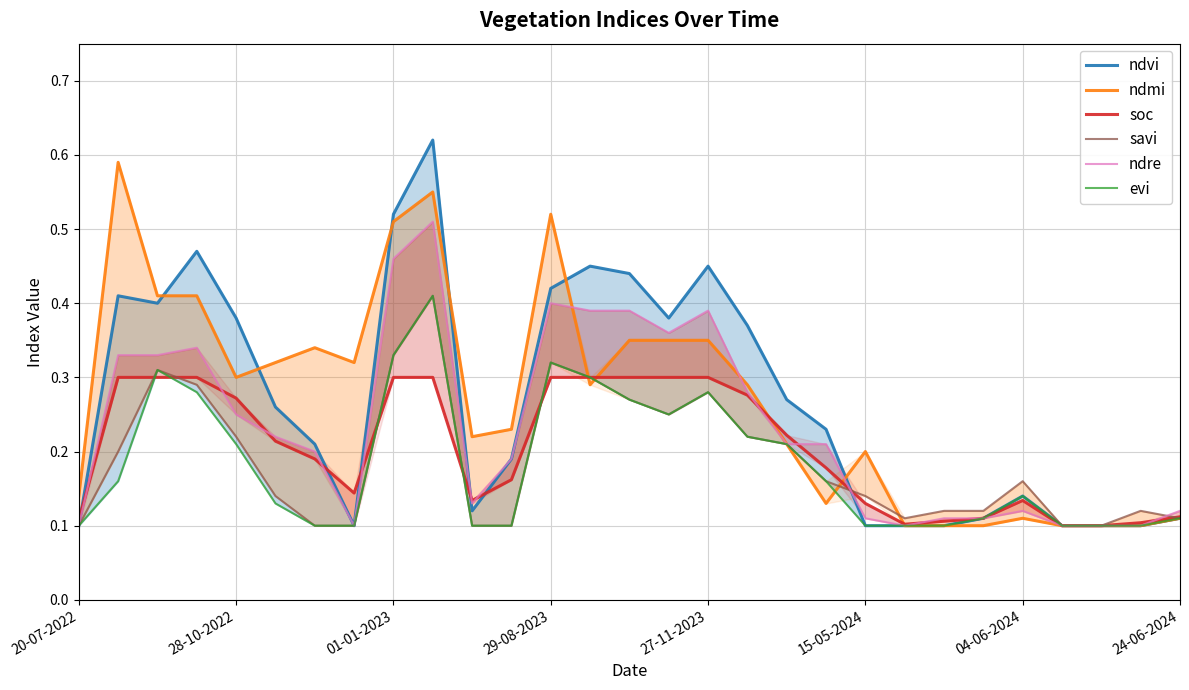

What is the minimum value shown in the chart?

0.1